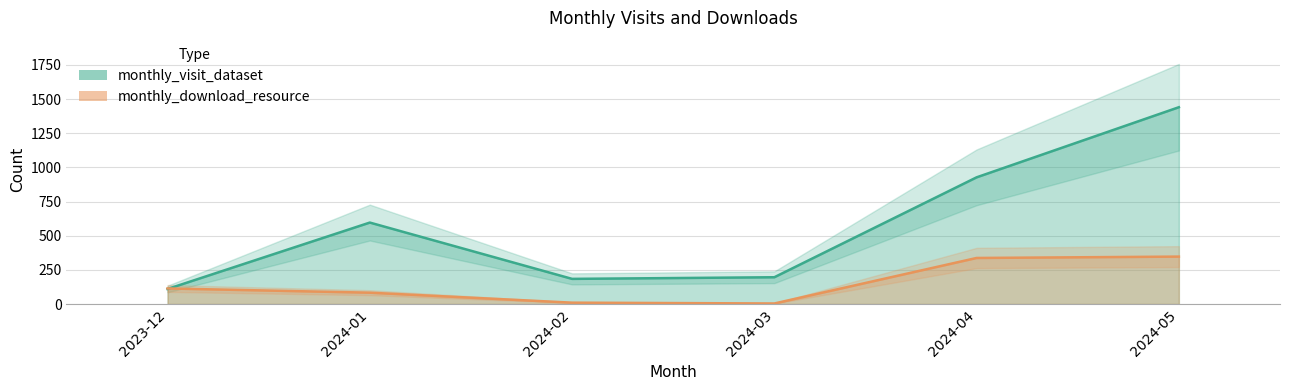

At which category is the sum across all series the highest?

2024-05